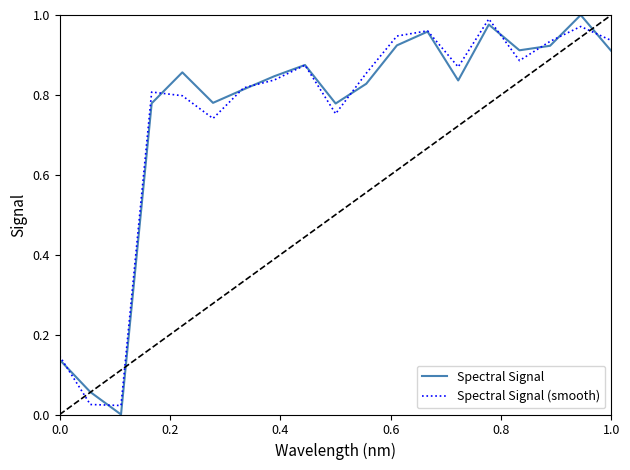

Where do Spectral Signal (smooth) and Spectral Signal first cross each other?

0.0 and 0.2